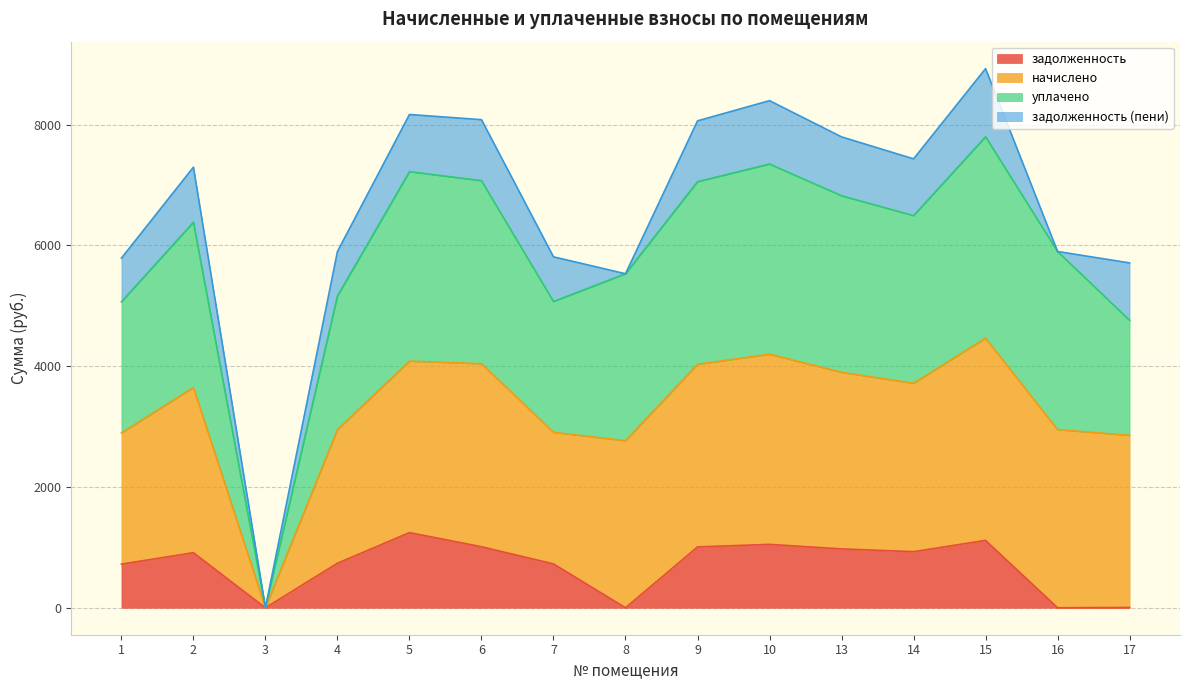

At which category is the sum across all series the highest?

15